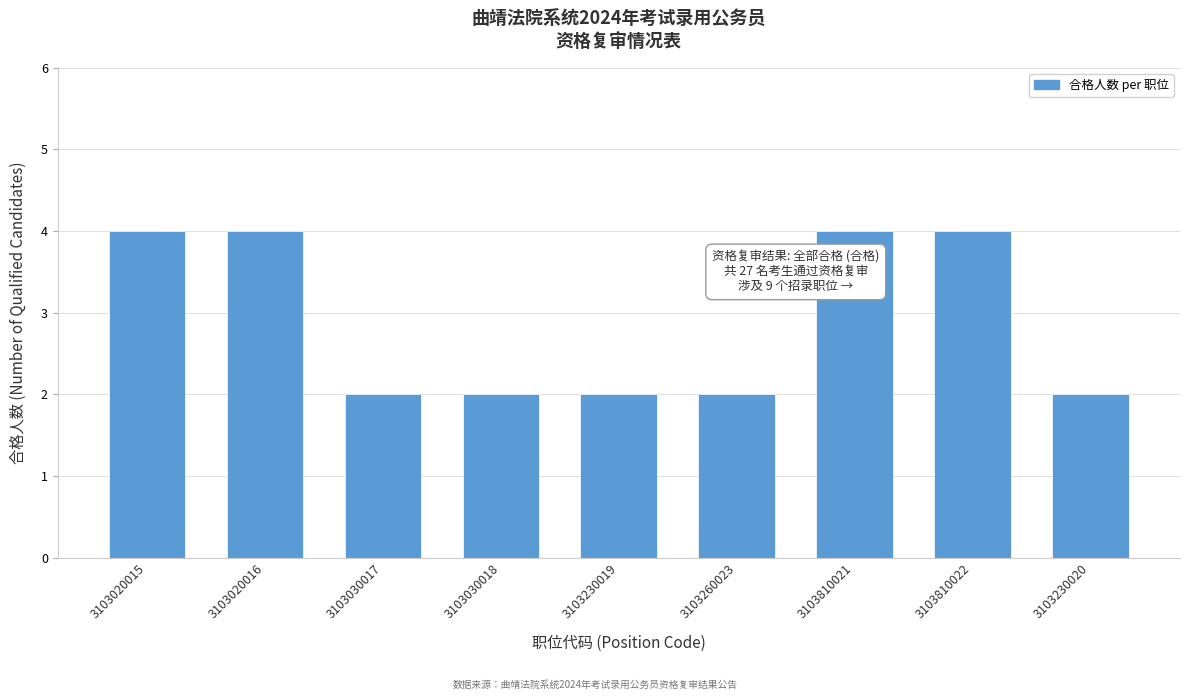

Reading left to right, transcribe all the data shown in this chart.

4	4	2	2	2	2	4	4	2